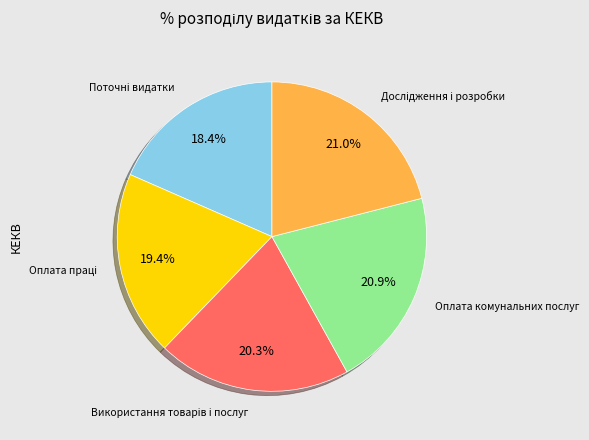

Is there a majority slice in this chart?

No